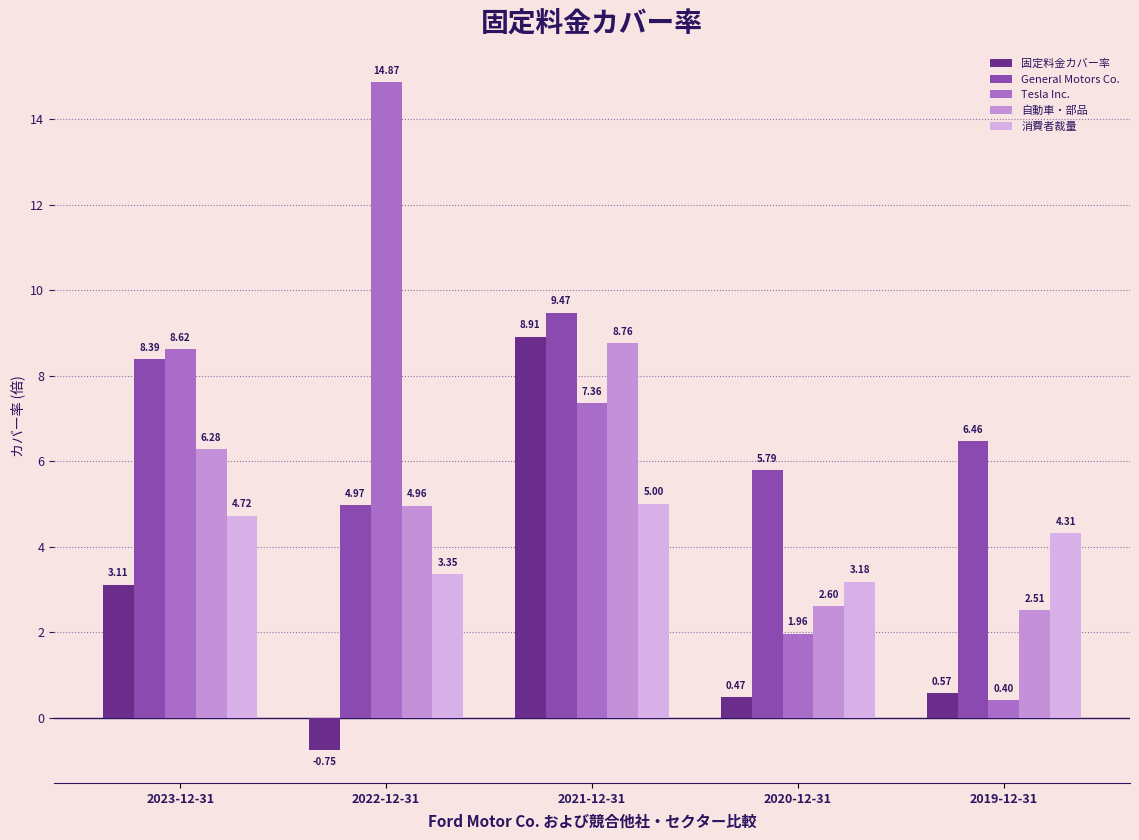

At which category is the sum across all series the highest?

2021-12-31